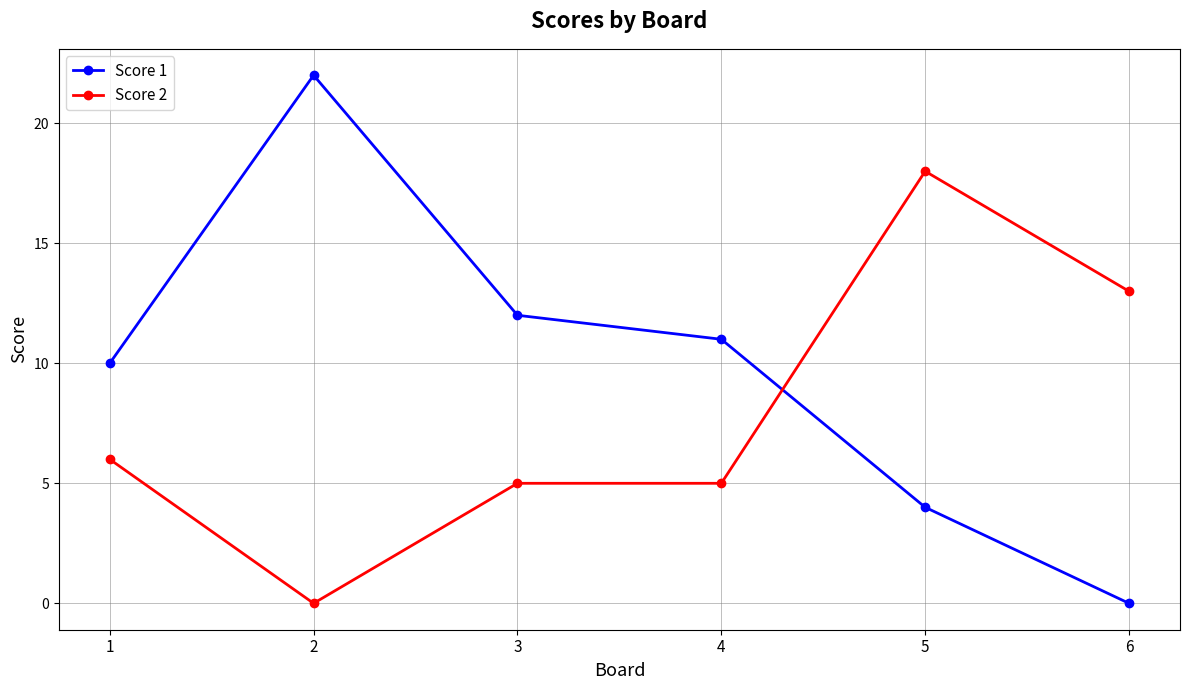

Rank the series at 1 from highest to lowest value.

Score 1, Score 2